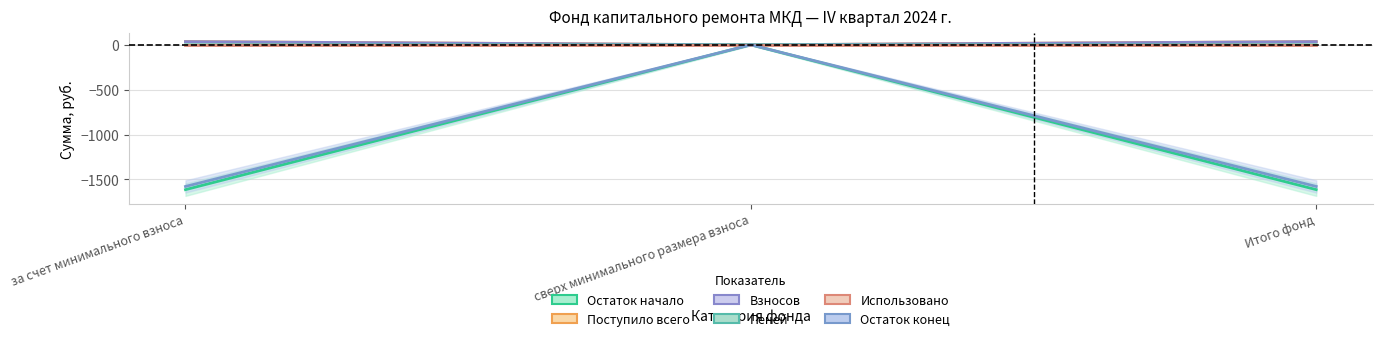

Which has a higher value, за счет минимального взноса or сверх минимального размера взноса?

сверх минимального размера взноса